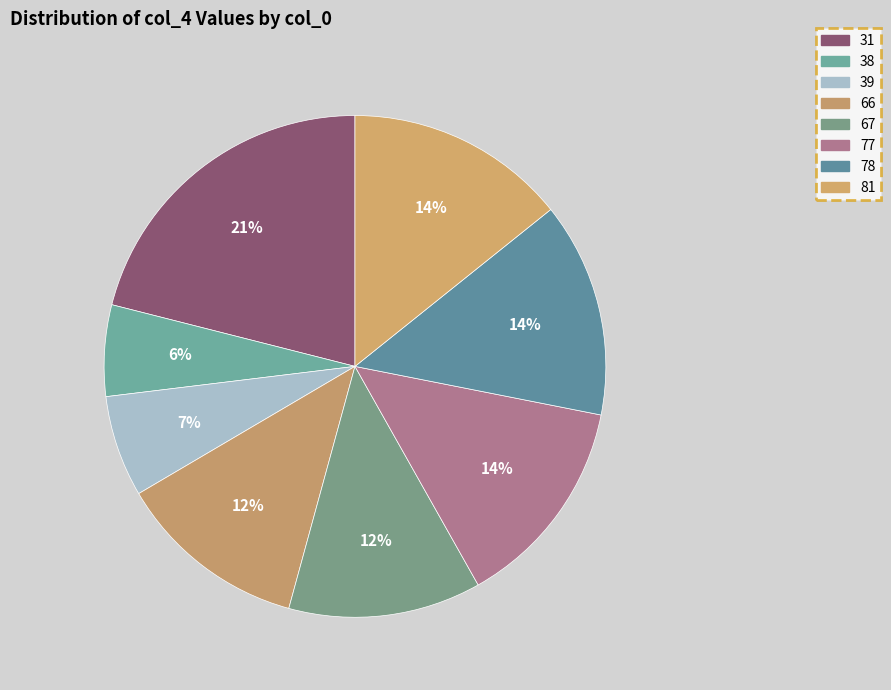

What percentage is the 77 slice, to the nearest percent?

14%